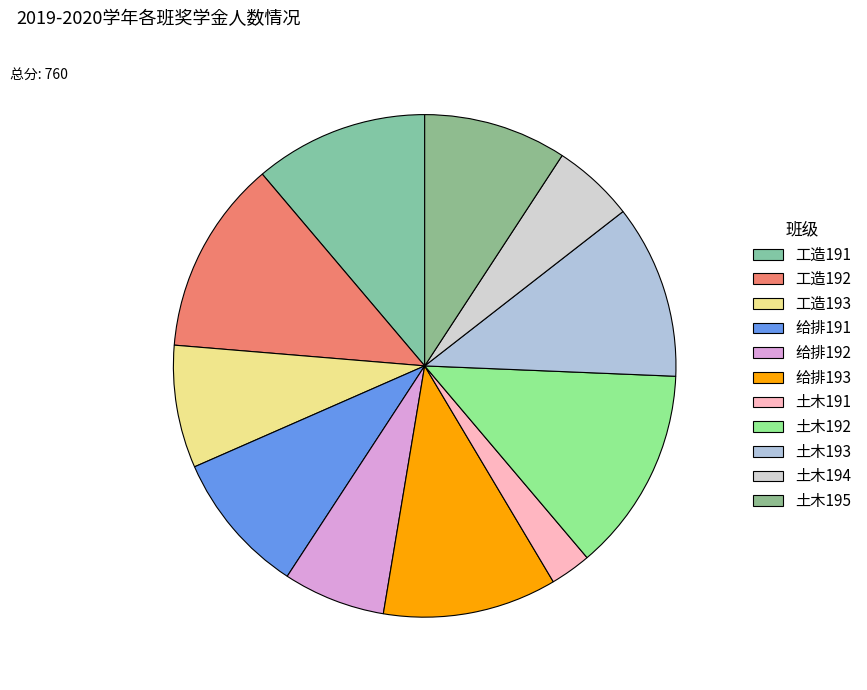

Count the number of slices in the pie.

11